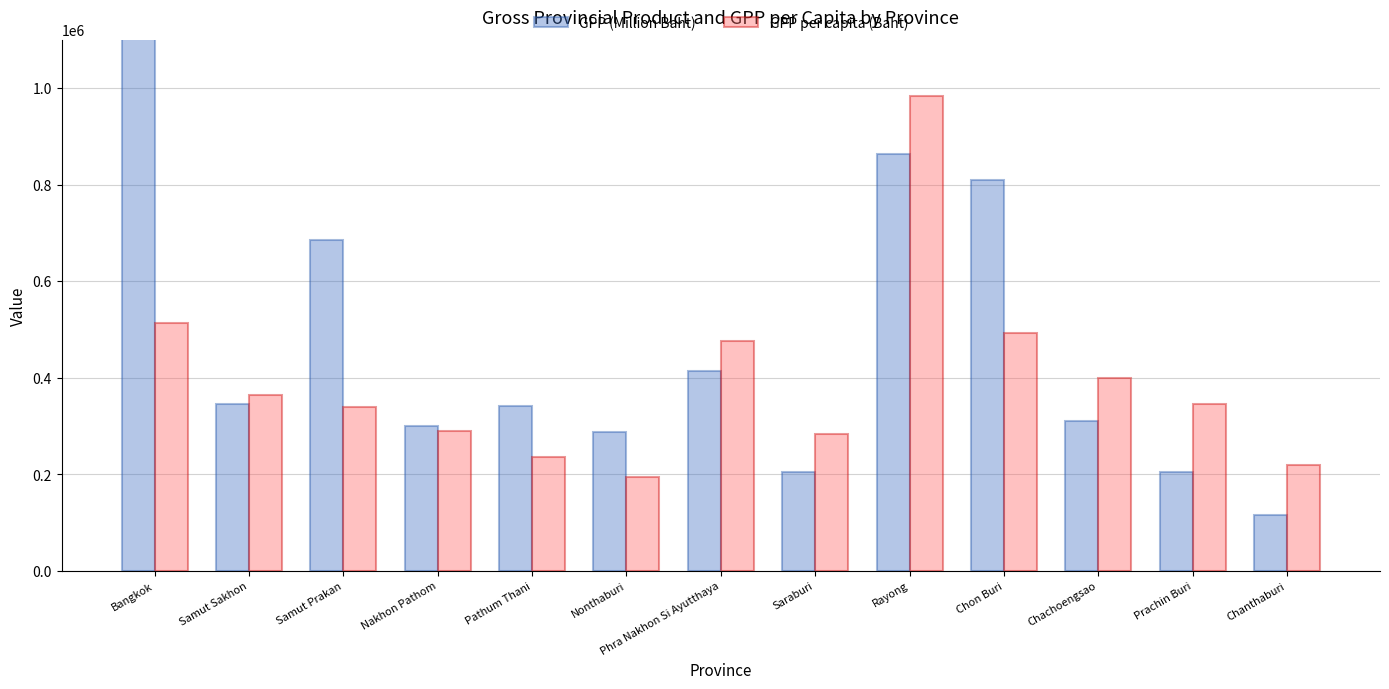

Which category has the lowest value across all series?

Chanthaburi